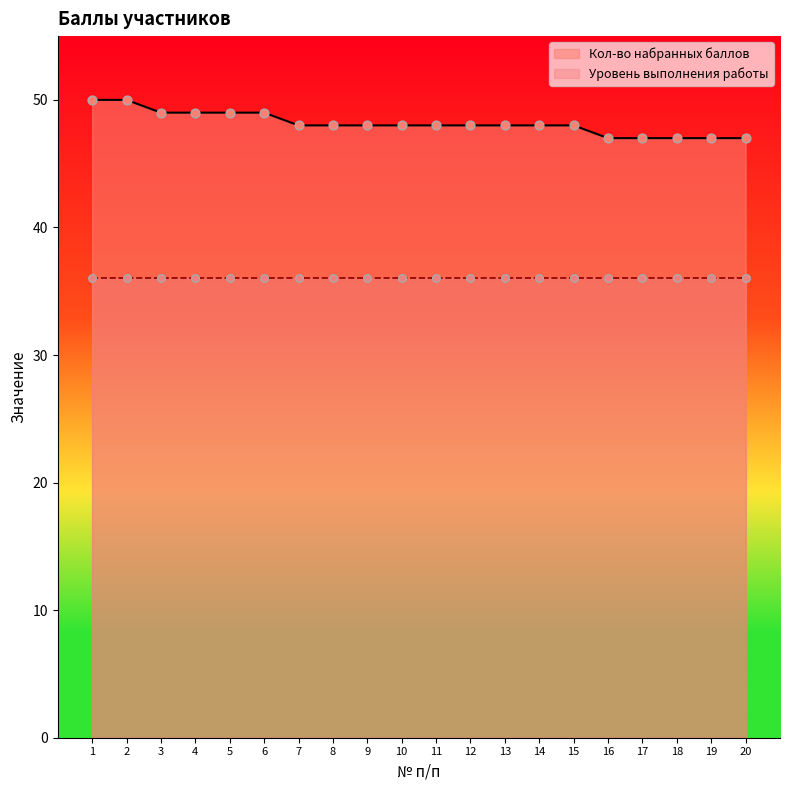

Which has a higher value, 1 or 3?

1